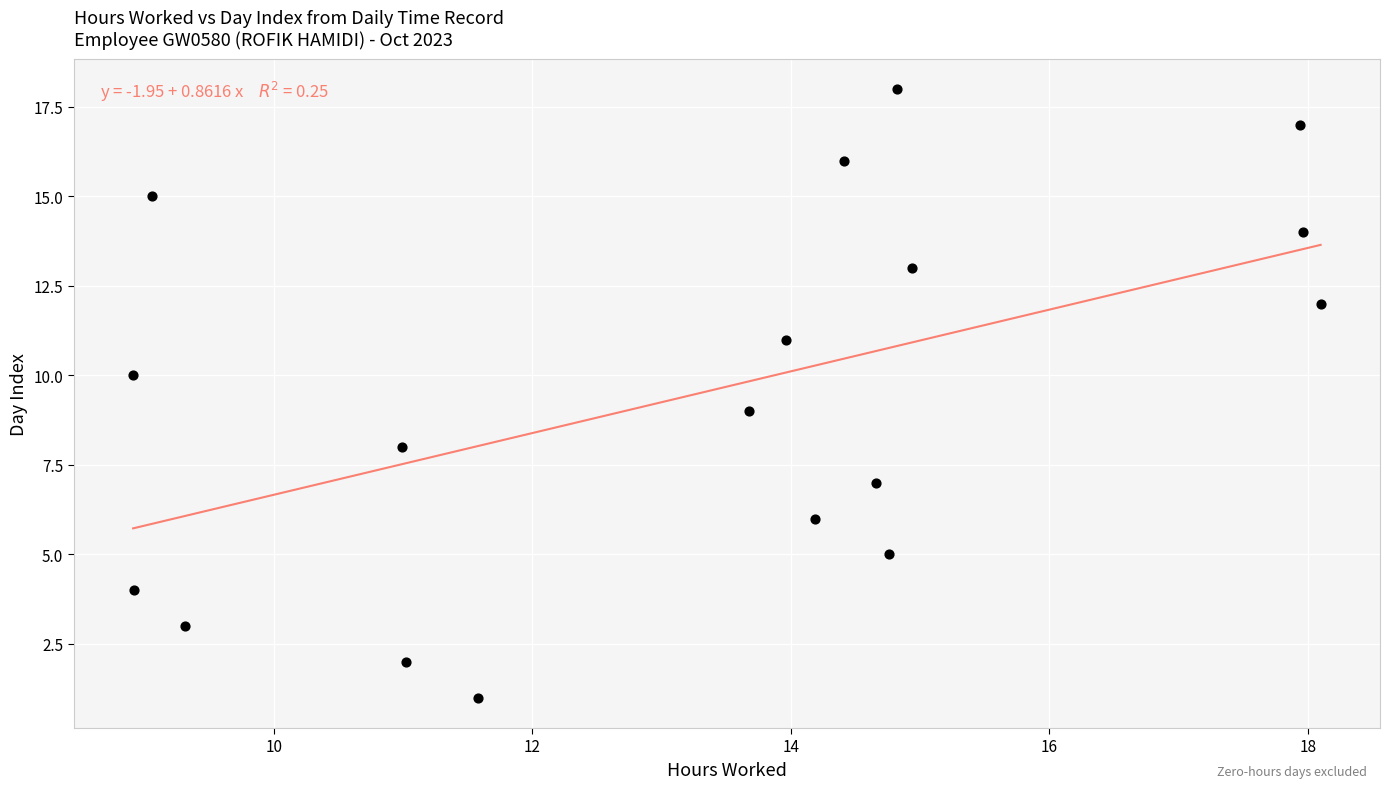

What is the range of Y values (max minus min)?

17